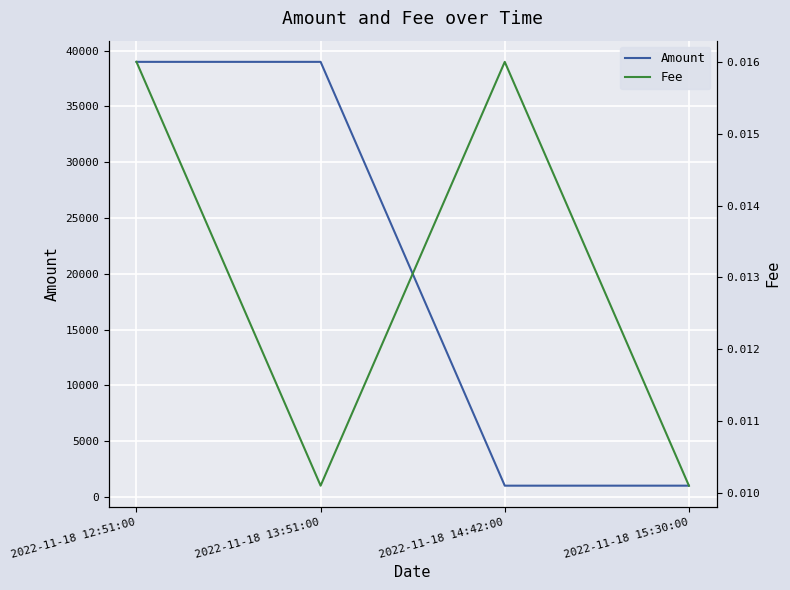

Reading left to right, transcribe all the data shown in this chart.

Amount: 2022-11-18 12:51:00=39000.0	2022-11-18 13:51:00=39000.0	2022-11-18 14:42:00=999.0	2022-11-18 15:30:00=1000.0
Fee: 2022-11-18 12:51:00=0.0	2022-11-18 13:51:00=0.0	2022-11-18 14:42:00=0.0	2022-11-18 15:30:00=0.0